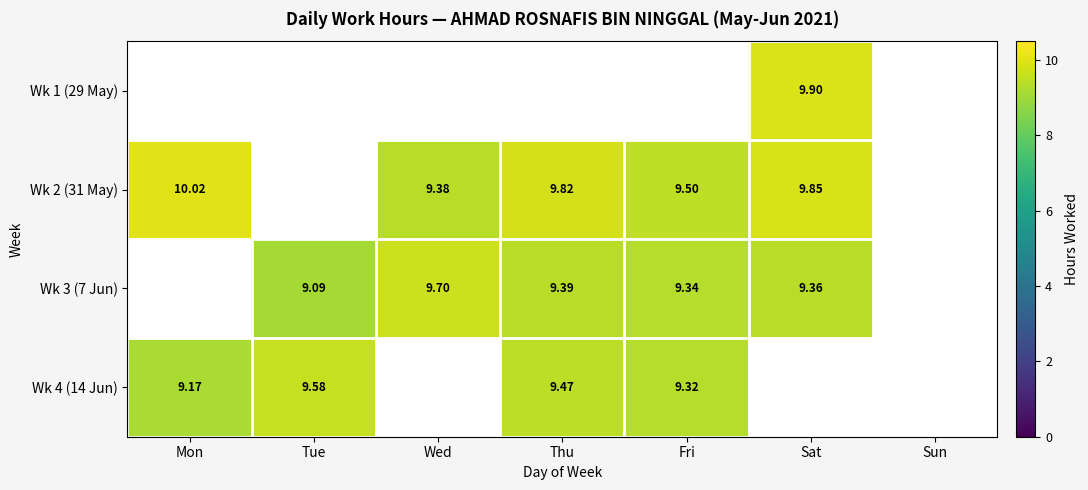

Is the value of Wk 2 (31 May) at Sat greater than the value of Wk 3 (7 Jun) at Tue?

Yes